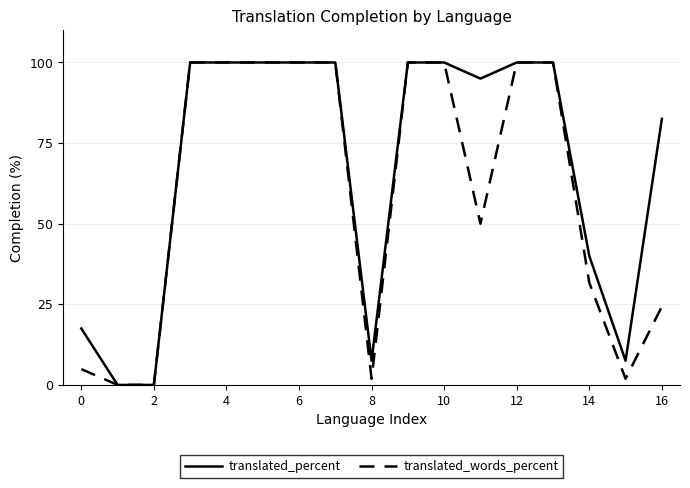

What is the highest value of the translated_percent series?

100.0